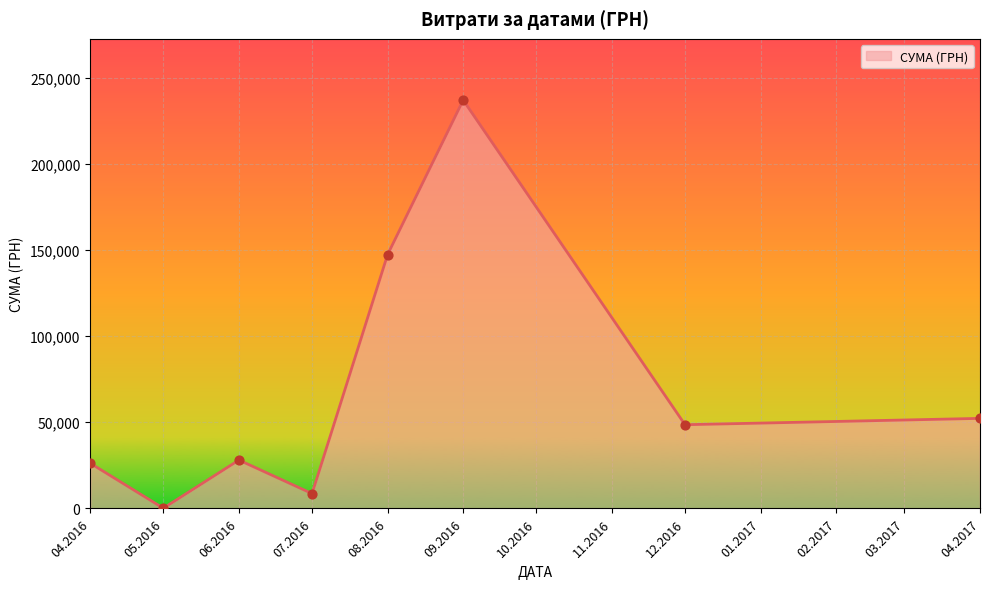

What is the change in value from 04.2016 to 09.2016?

+210727.8